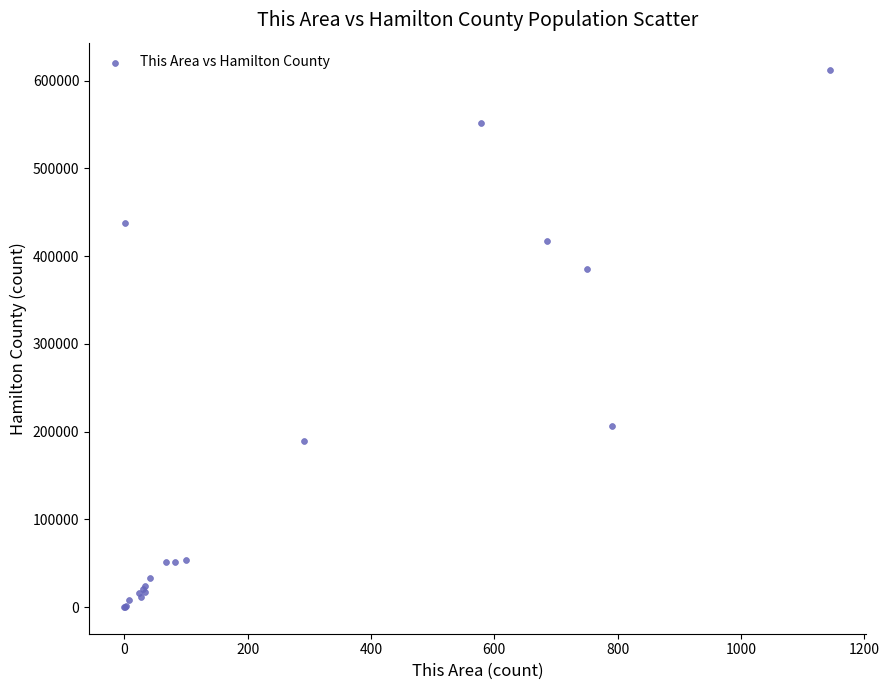

What Y value in the scatter plot is closest to 306554?

385221